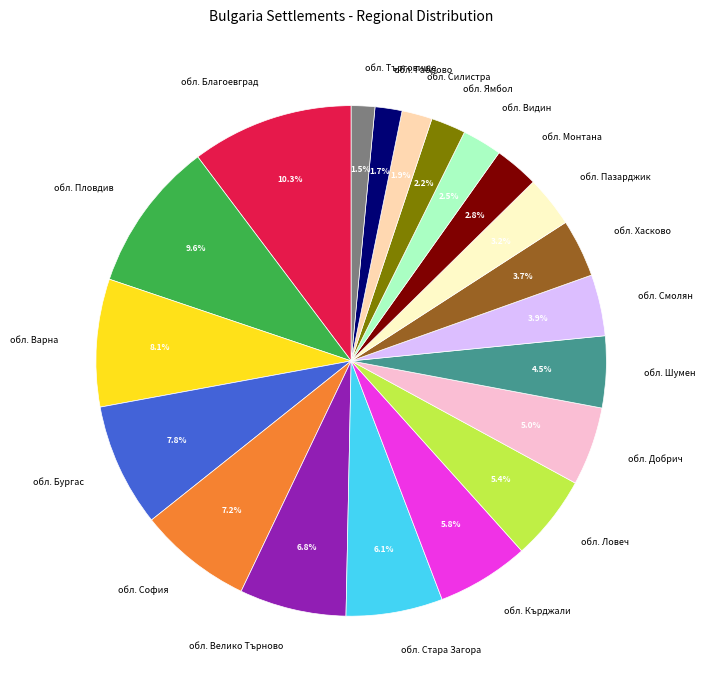

What percentage is NOT represented by обл. Варна?

91.9%